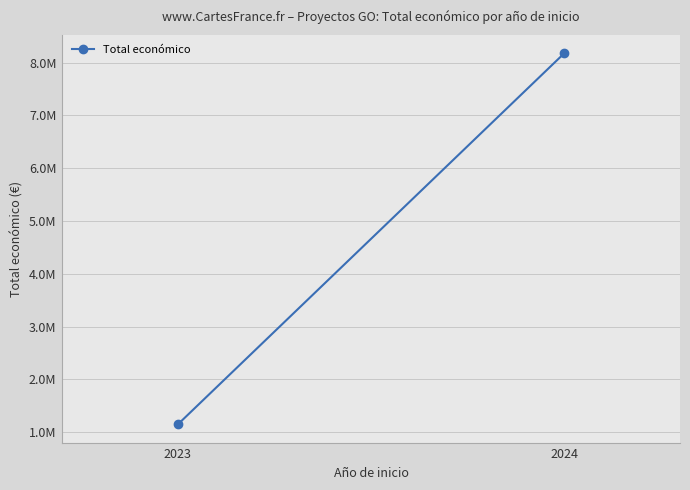

What is the value of the 2nd point from the left?

8176211